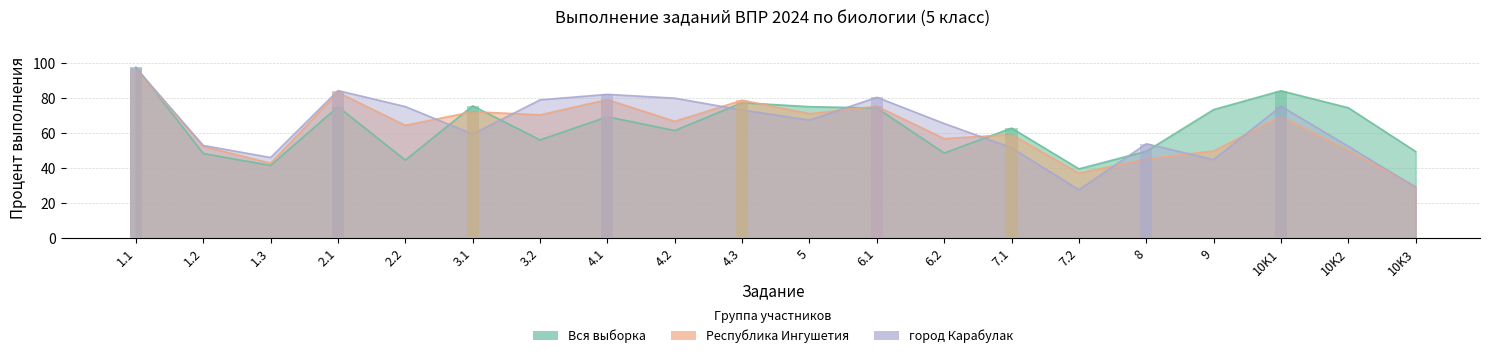

What is the value of the город Карабулак bar at the 16th from the left?

54.0